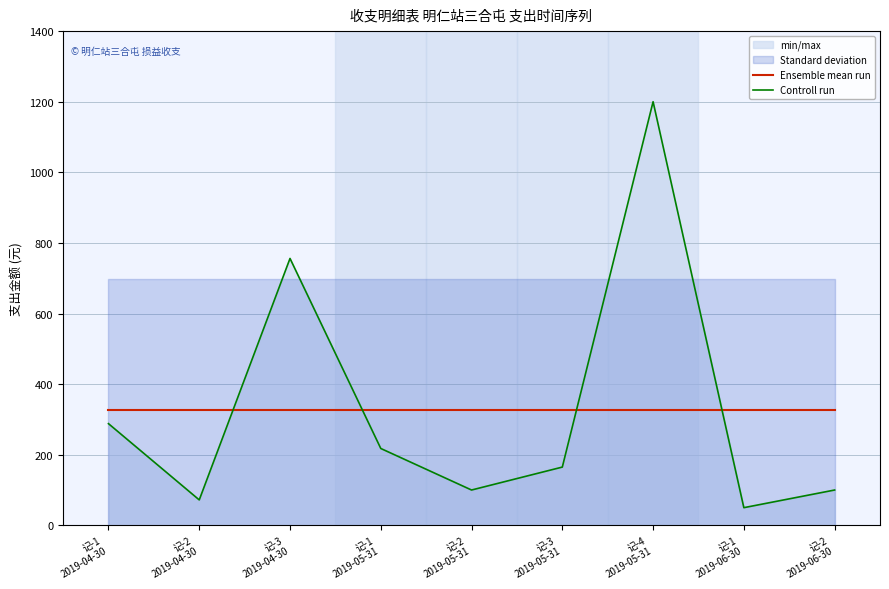

At which label is Ensemble mean run closest to 327?

记-1
2019-04-30